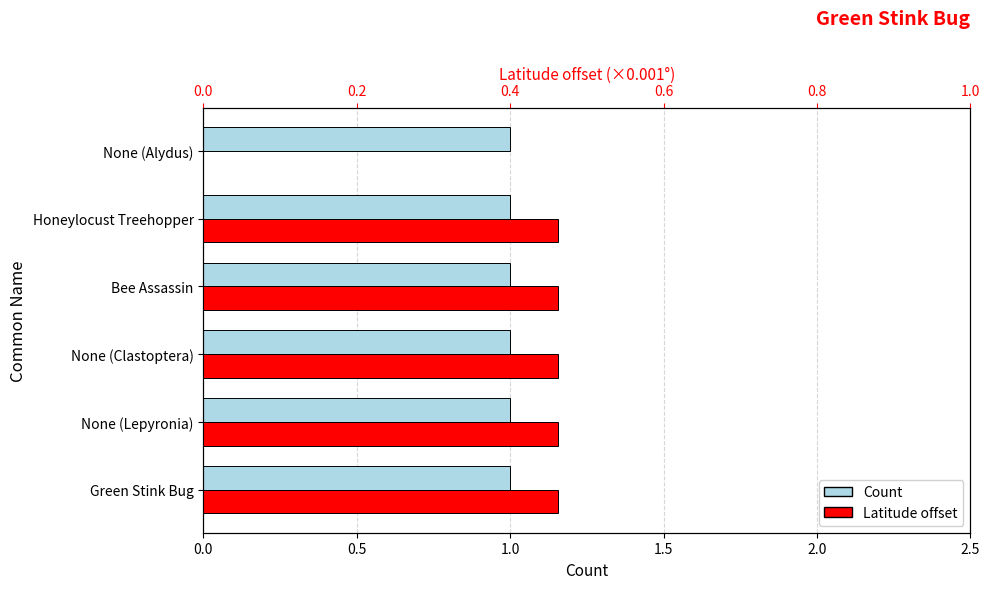

Is it true that Count equals 0.2 at 2.5?

False